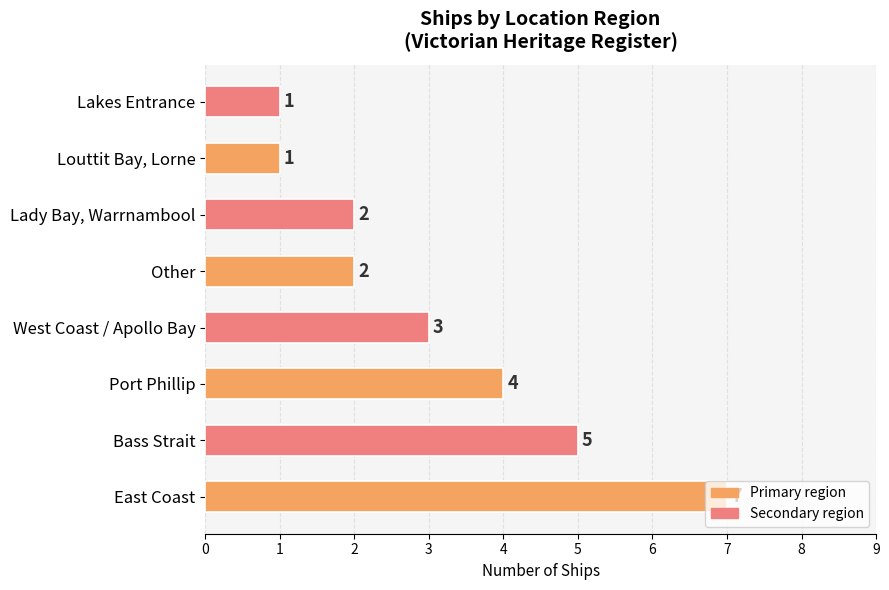

At which label is the value closest to 4?

Port Phillip